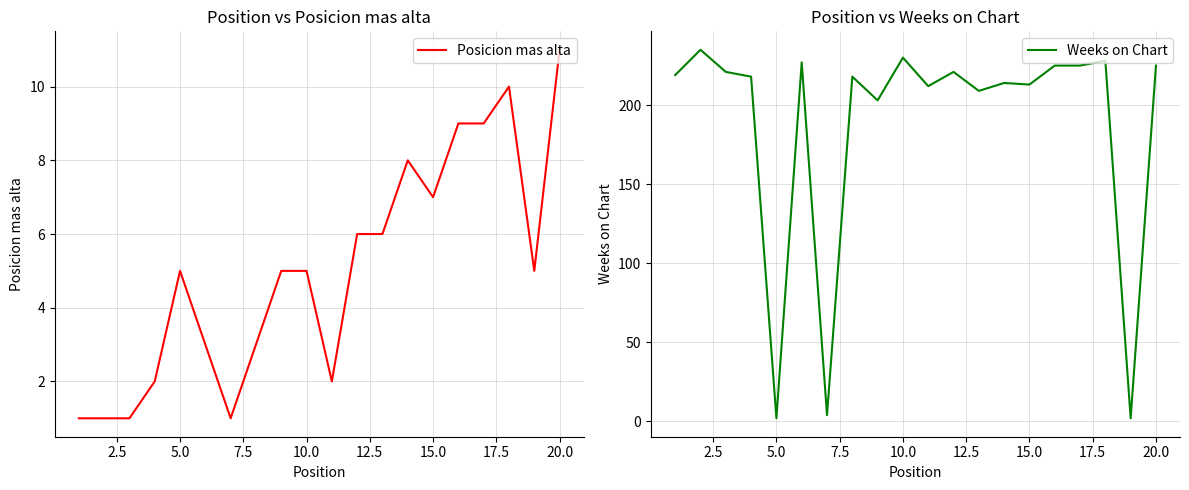

The Posicion mas alta series shows 5 at 15.0. True or false?

False